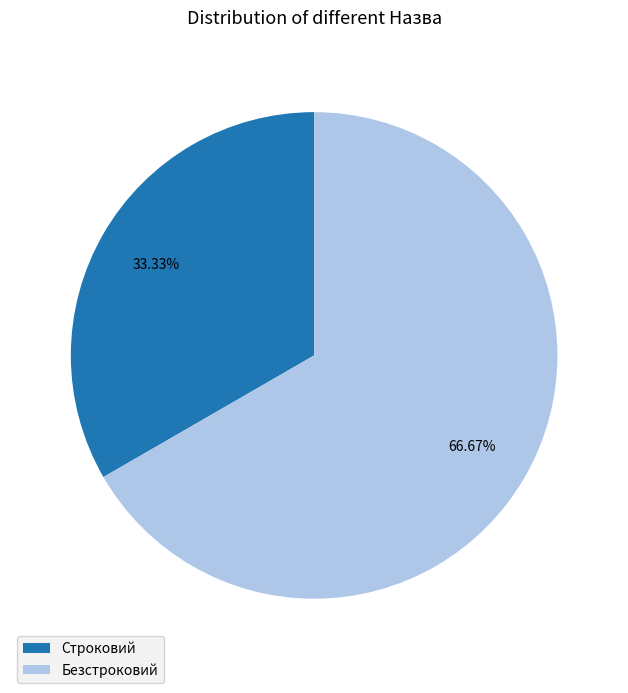

To the nearest percent, what is the difference between the Безстроковий and Строковий slice percentages?

33%